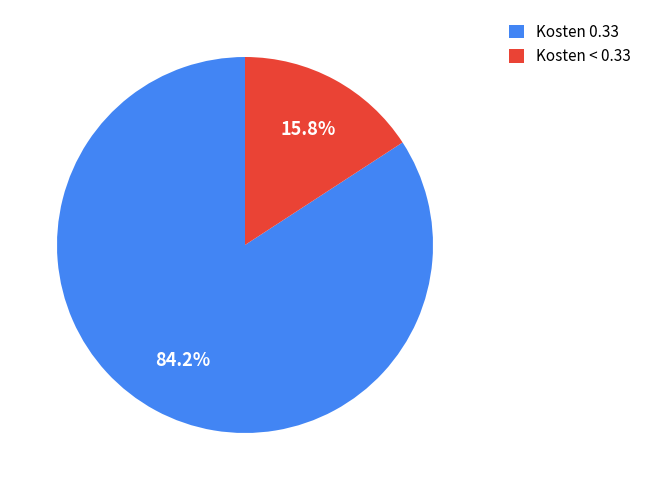

Rank the categories by value from highest to lowest.

Kosten 0.33, Kosten < 0.33